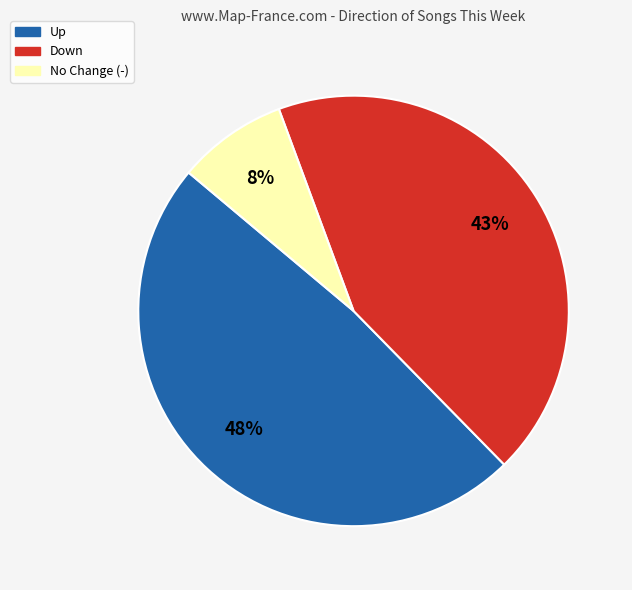

Count the number of slices in the pie.

3